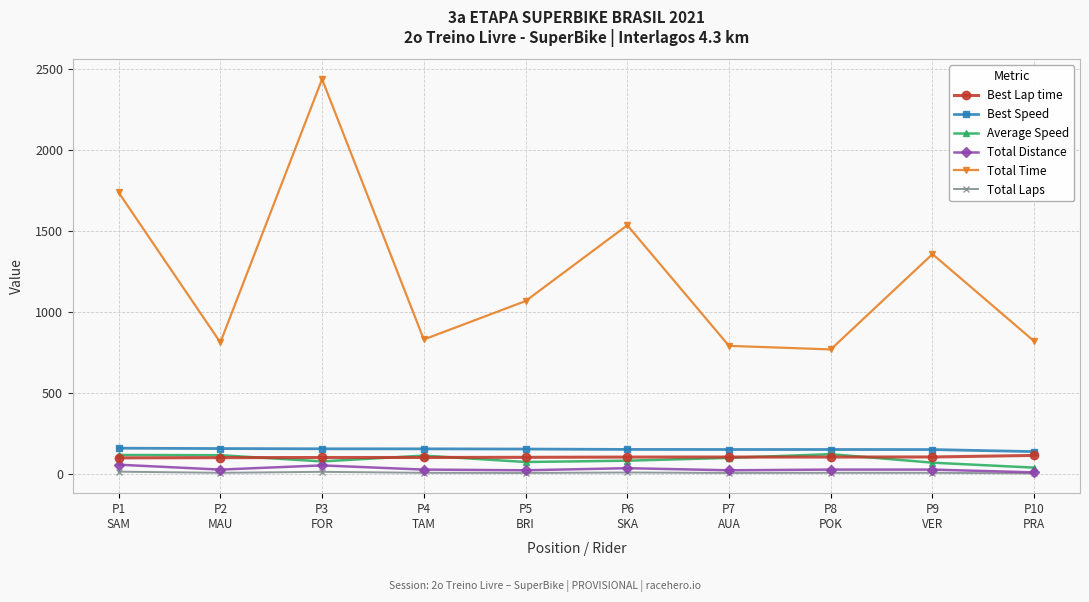

Where does the Total Distance series first go above 25?

P1
SAM